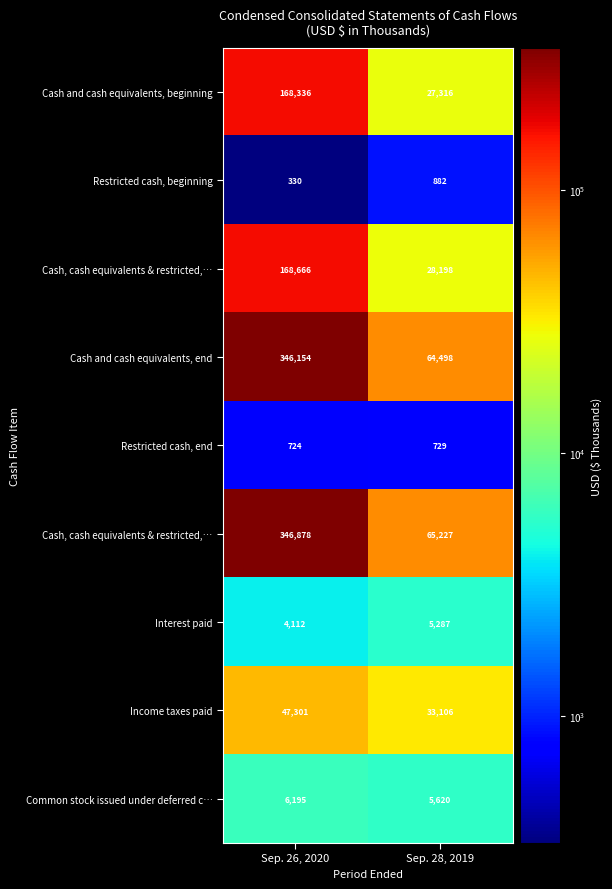

What is the difference between the highest and lowest values at Sep. 28, 2019?

64498